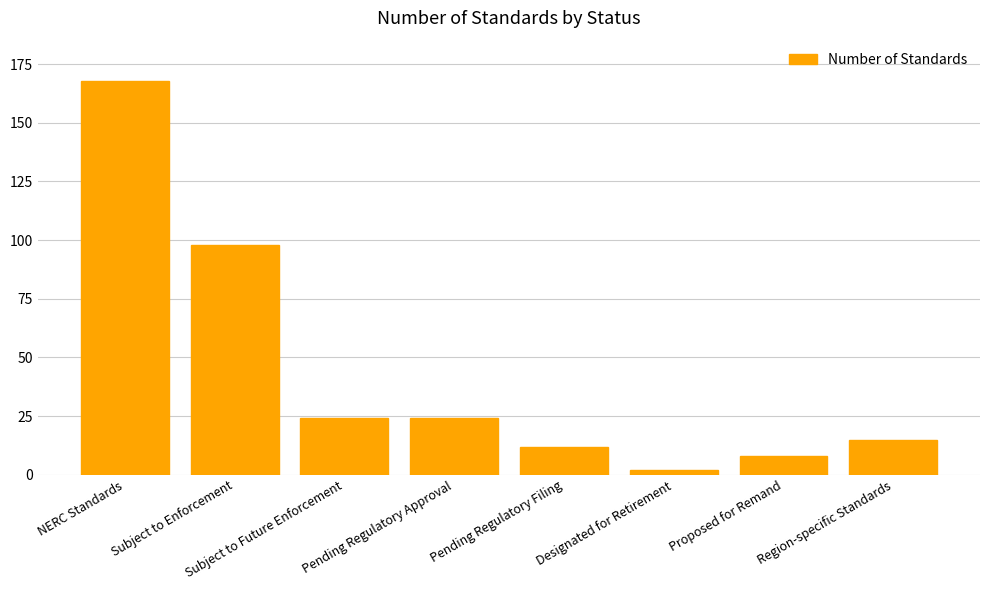

What is the approximate value at Subject to Future Enforcement?

24